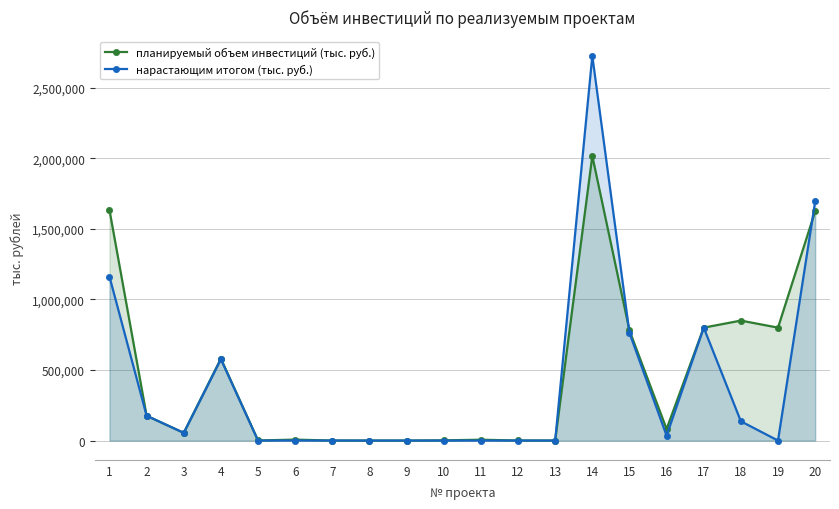

What is the difference between the highest and lowest values at 15?

17139.0